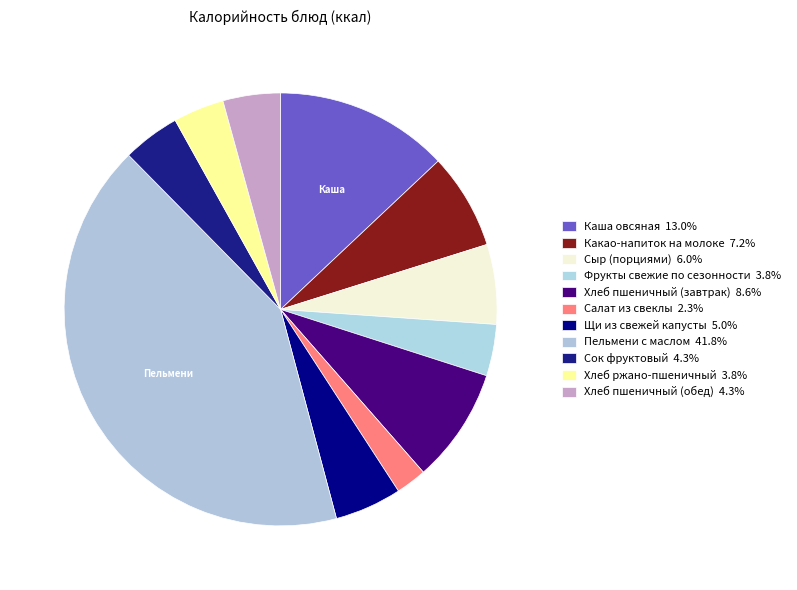

What is the largest slice in the pie chart?

Пельмени с маслом